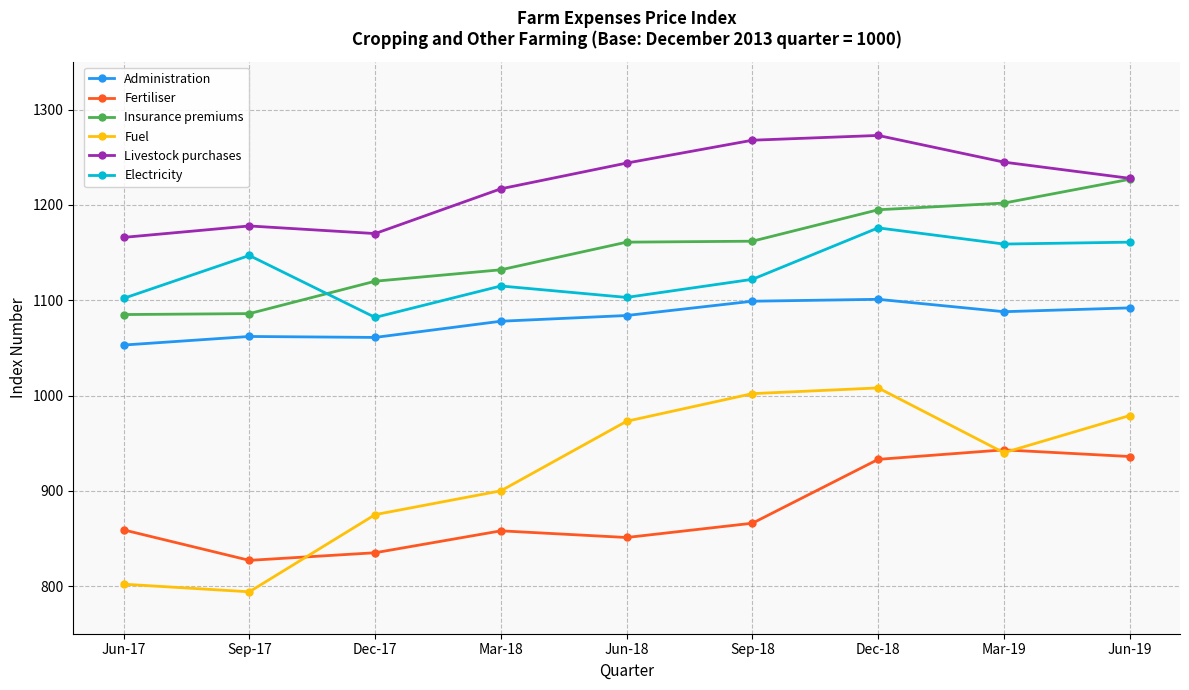

At Sep-17, list the series in order from smallest to largest.

Fuel, Fertiliser, Administration, Insurance premiums, Electricity, Livestock purchases